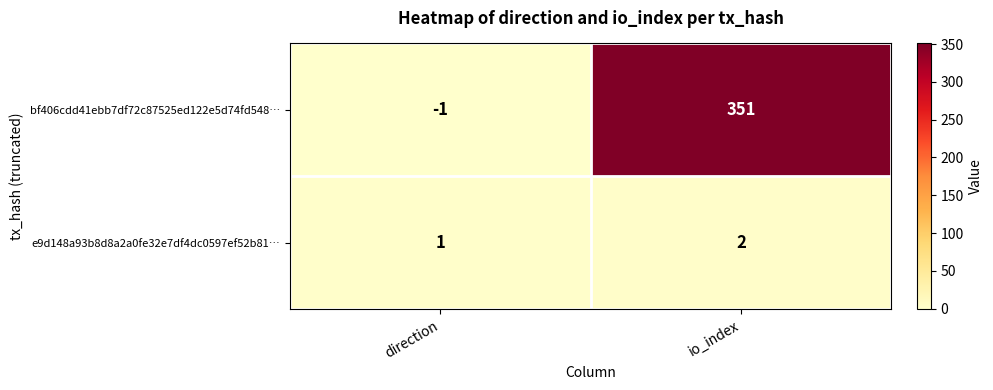

Is the value of e9d148a93b8d8a2a0fe32e7df4dc0597ef52b81… at io_index greater than the value of bf406cdd41ebb7df72c87525ed122e5d74fd548… at io_index?

No